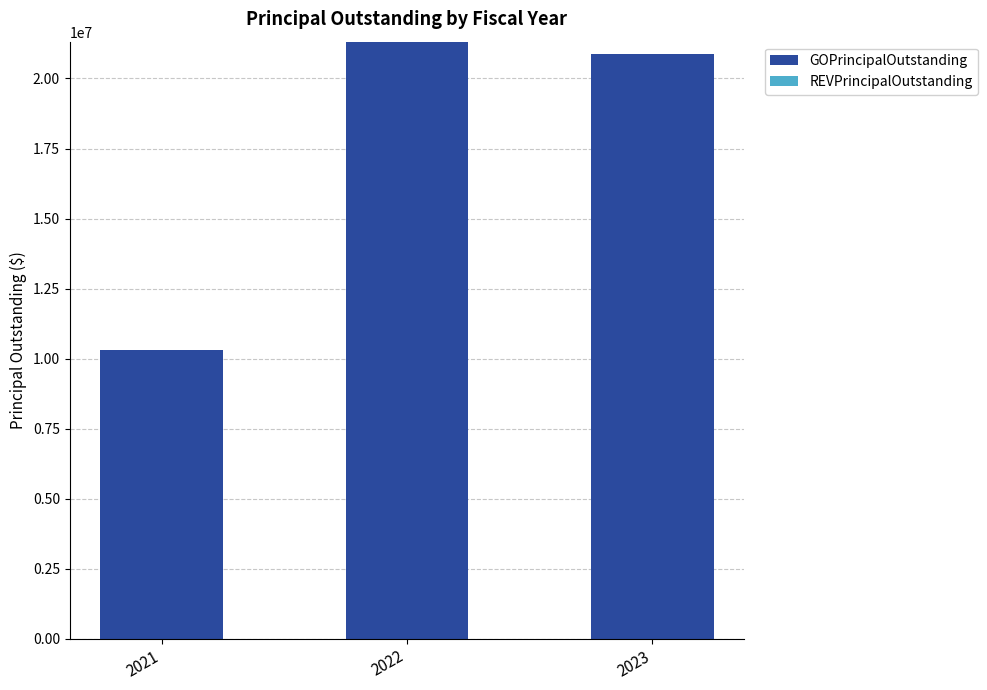

Approximately how many times larger is the value at 2021 compared to 2022?

0.5